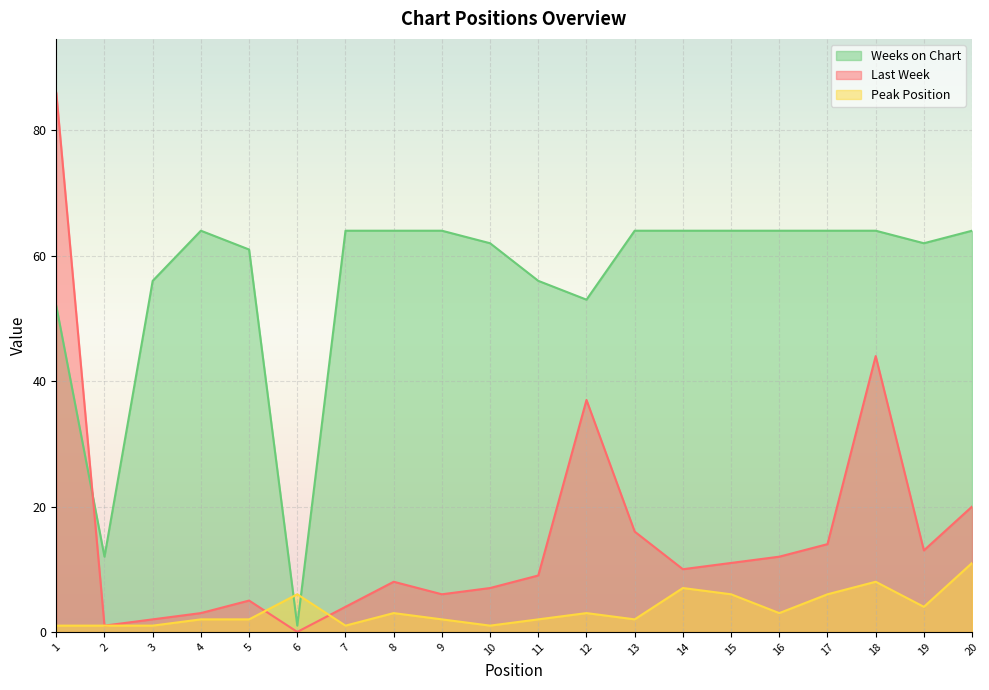

Which label corresponds to the largest value in the chart?

1